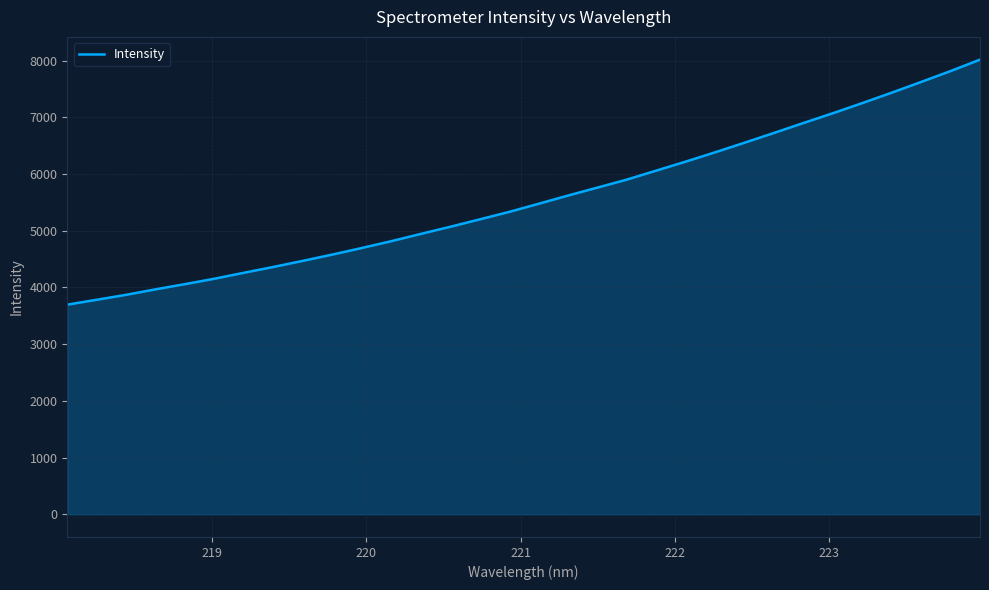

What is the greatest value displayed?

8019.1